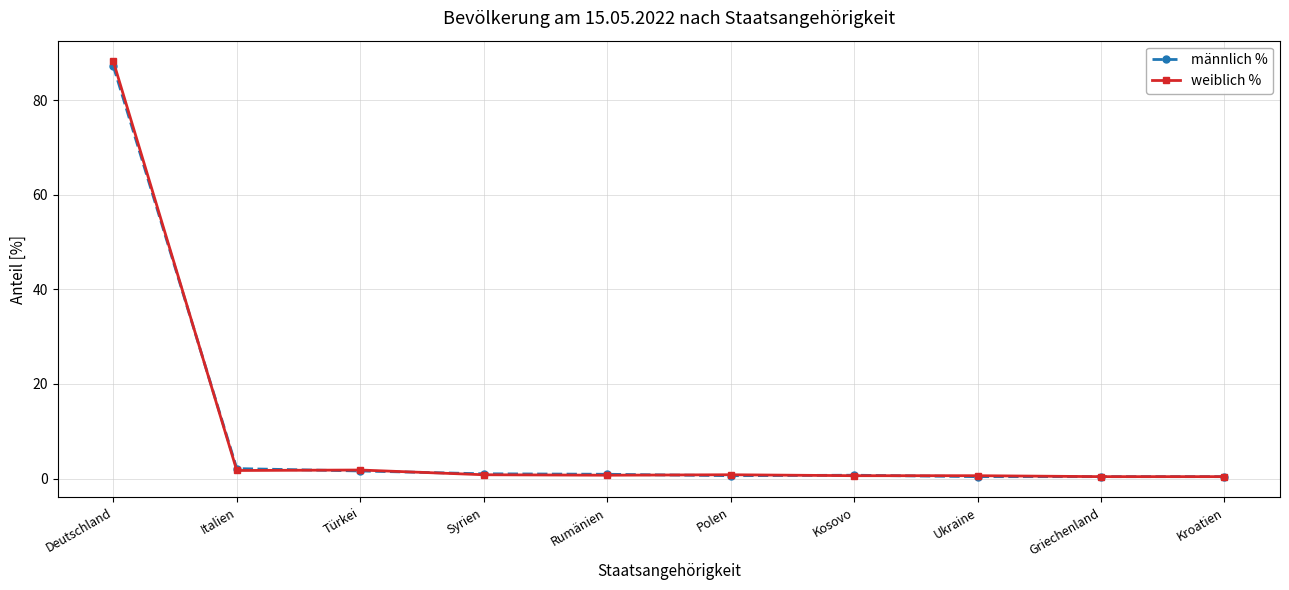

At which category is the sum across all series the highest?

Deutschland